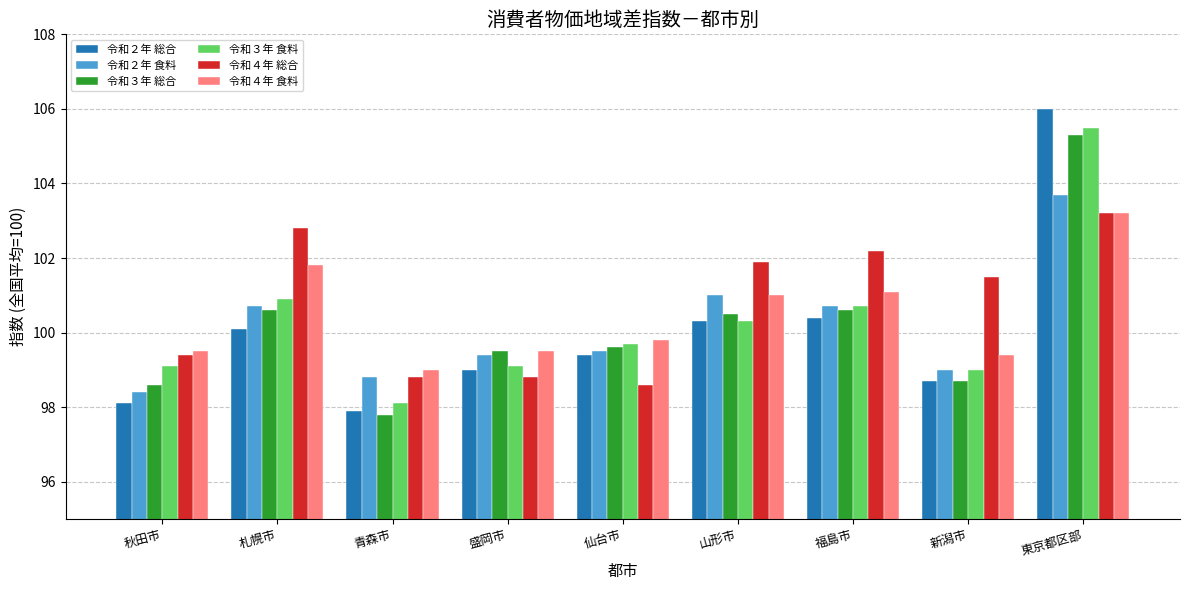

What is the difference between the maximum and second lowest values in the 令和４年 総合 series?

4.4